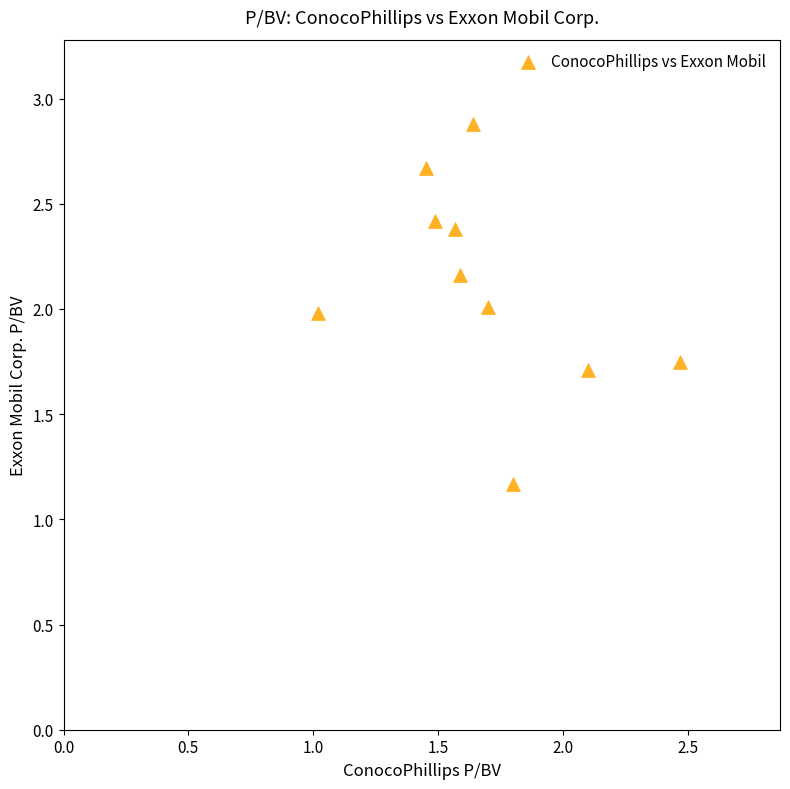

What is the average X value?

1.7